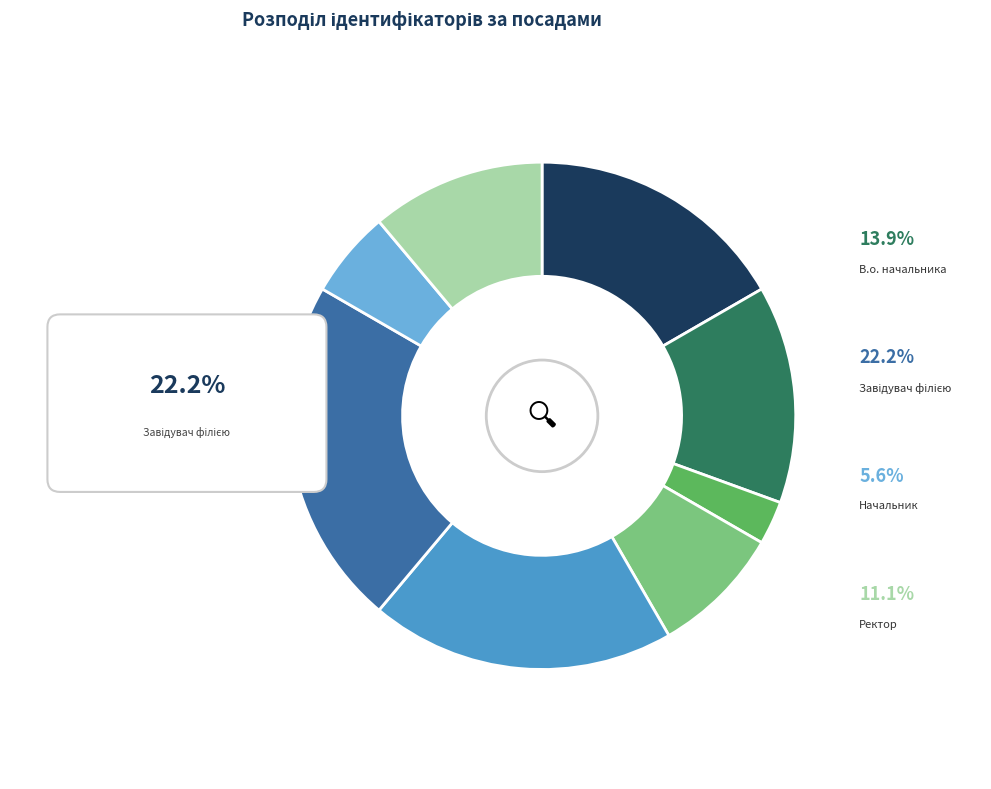

What is the change in value from Головний лікар to Директор?

+4